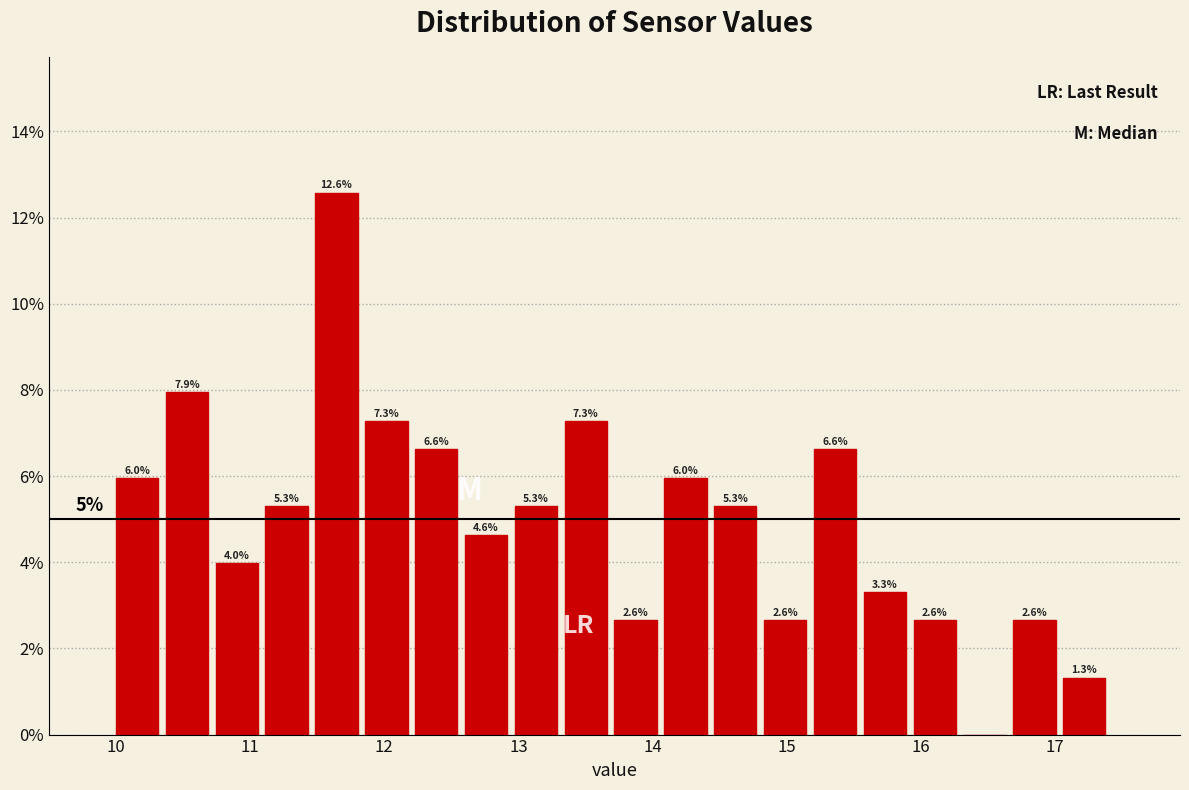

Around what value on the x-axis is the tallest bar? Give the approximate position of its centre, as read against the axis.

11.6